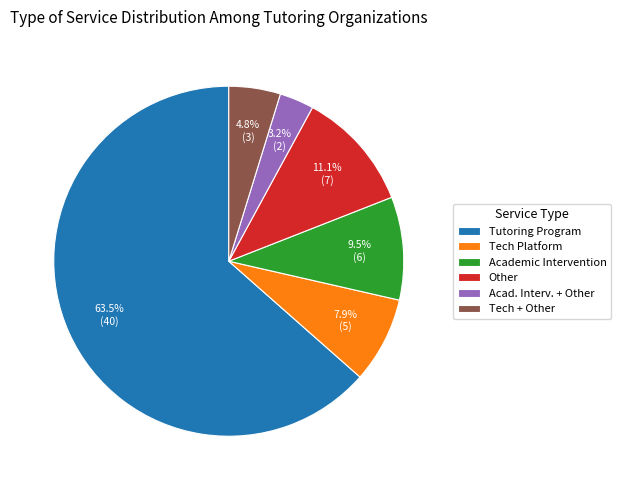

Rank the categories by value from highest to lowest.

Tutoring Program, Other, Academic Intervention, Tech Platform, Tech + Other, Acad. Interv. + Other